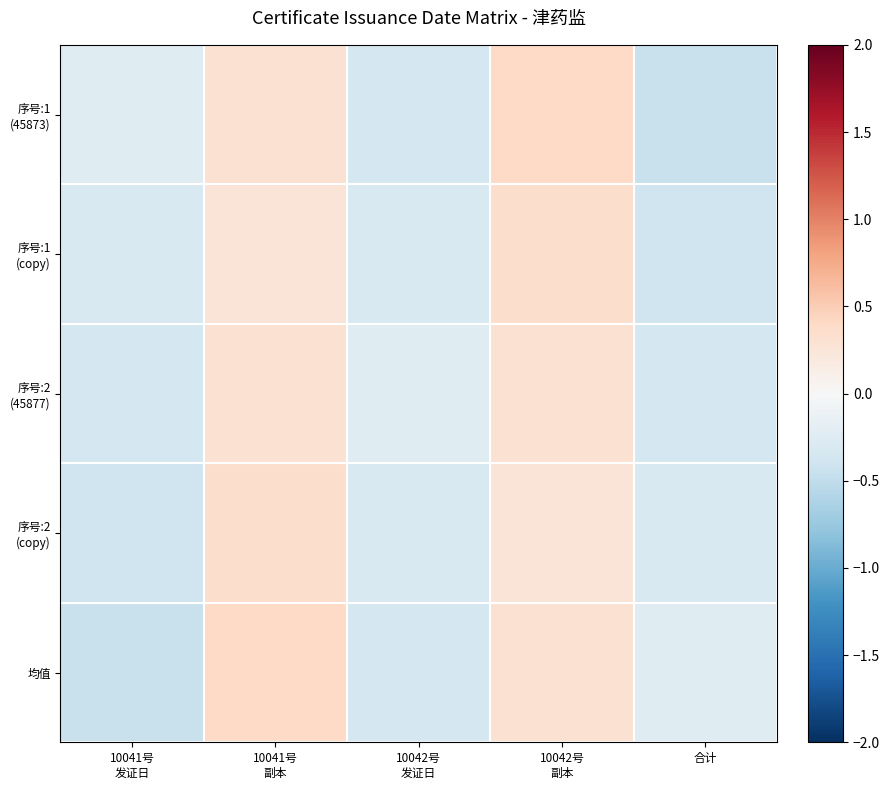

At which category is the sum across all series the highest?

10041号
副本